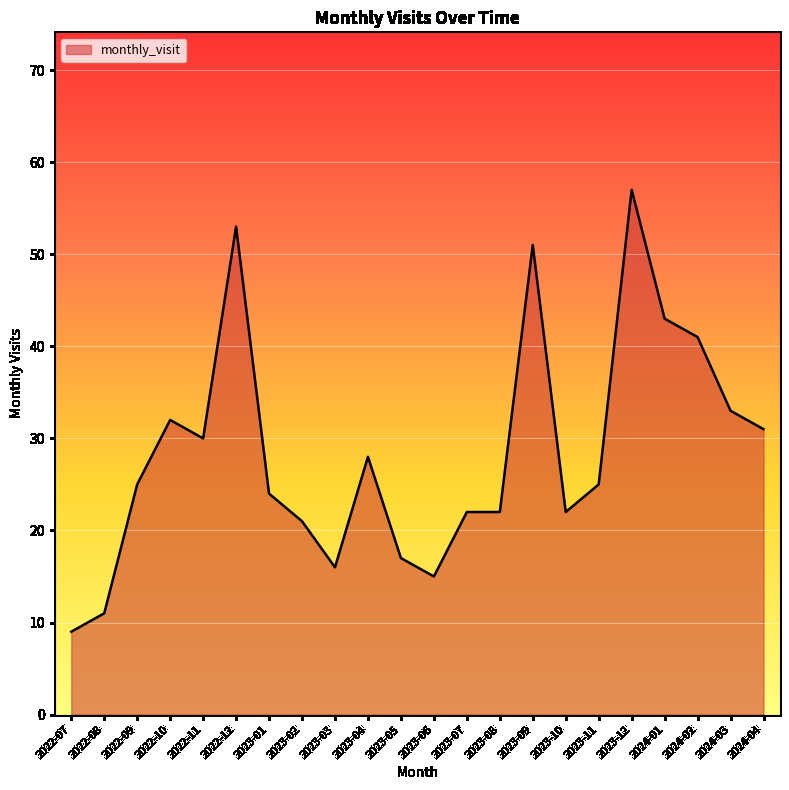

What is the maximum value shown in the chart?

57